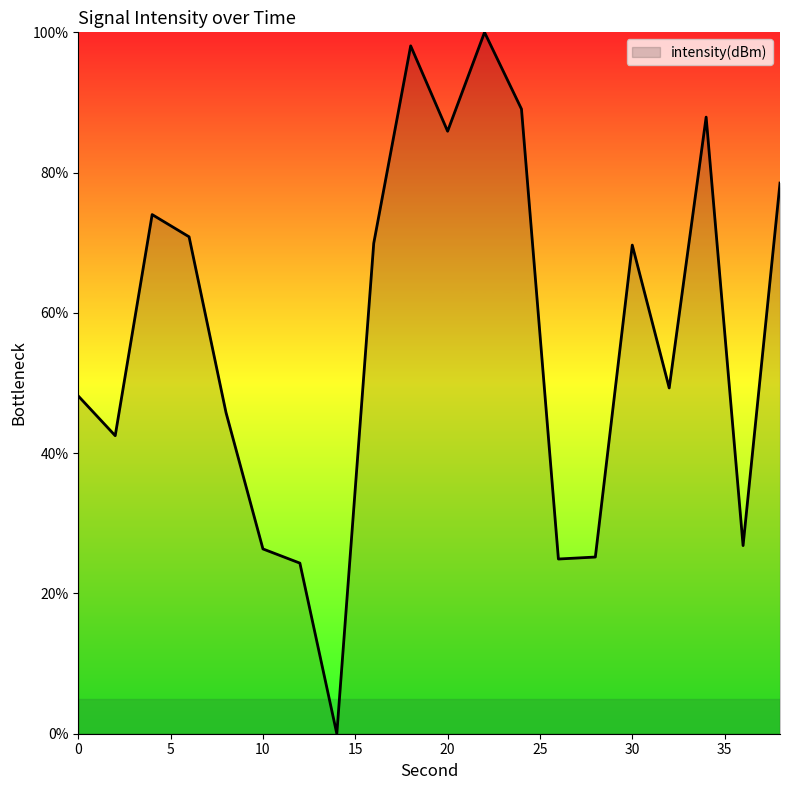

How many distinct data groups are displayed?

1